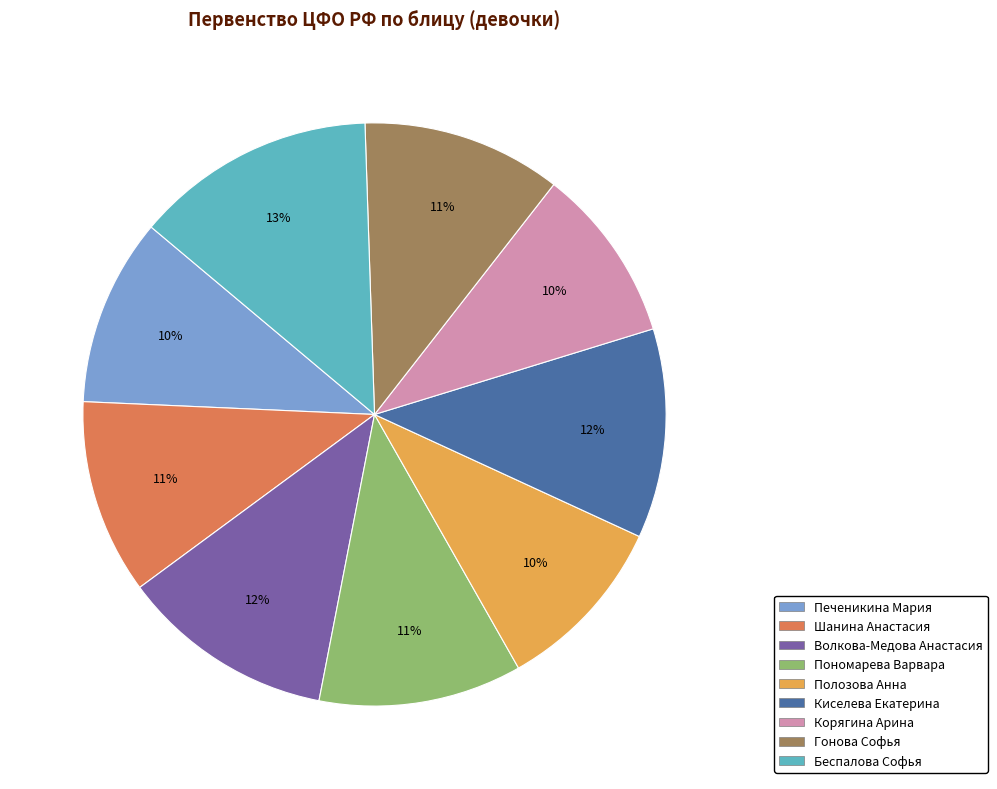

Does Печеникина Мария represent more than half of the total?

No